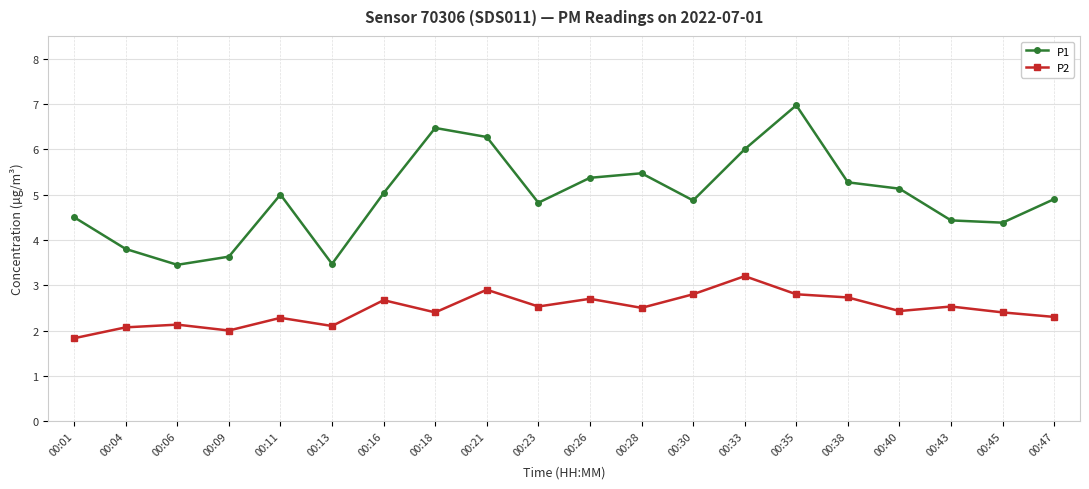

Between 00:35 and 00:47, which series saw the biggest shift?

P1